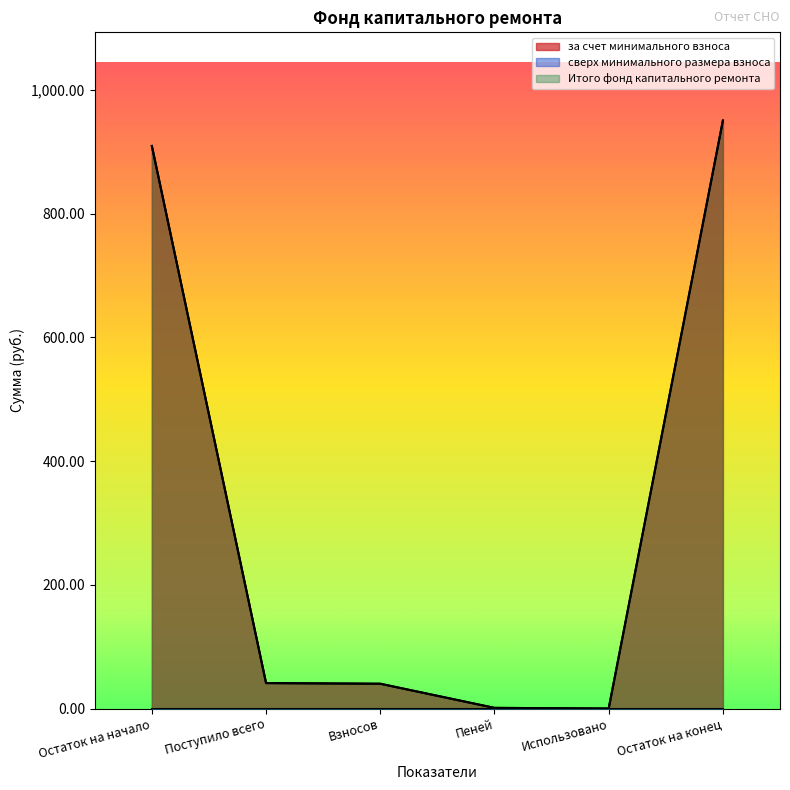

At which category is the sum across all series the highest?

Остаток на конец